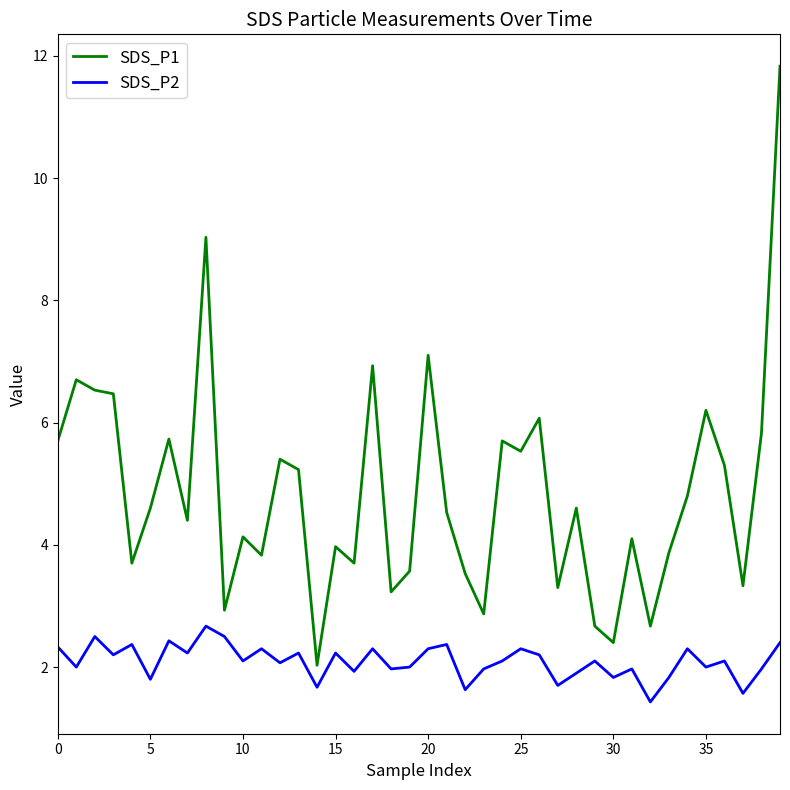

What is the difference between the maximum and minimum values in the SDS_P1 series?

9.8